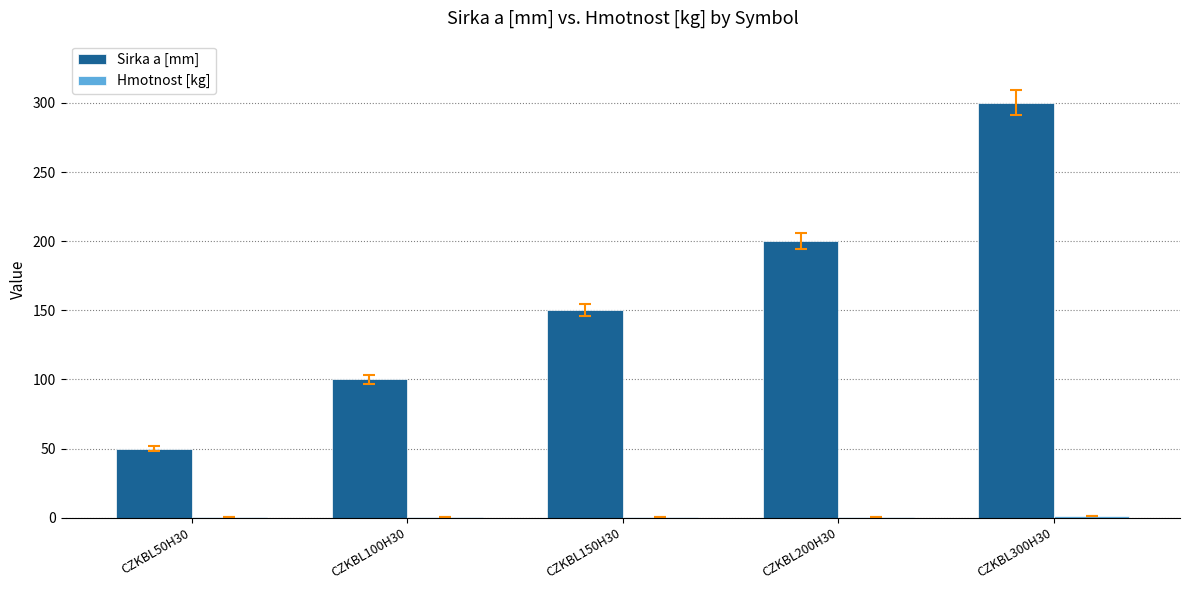

At which label does Sirka a [mm] reach its peak?

CZKBL300H30